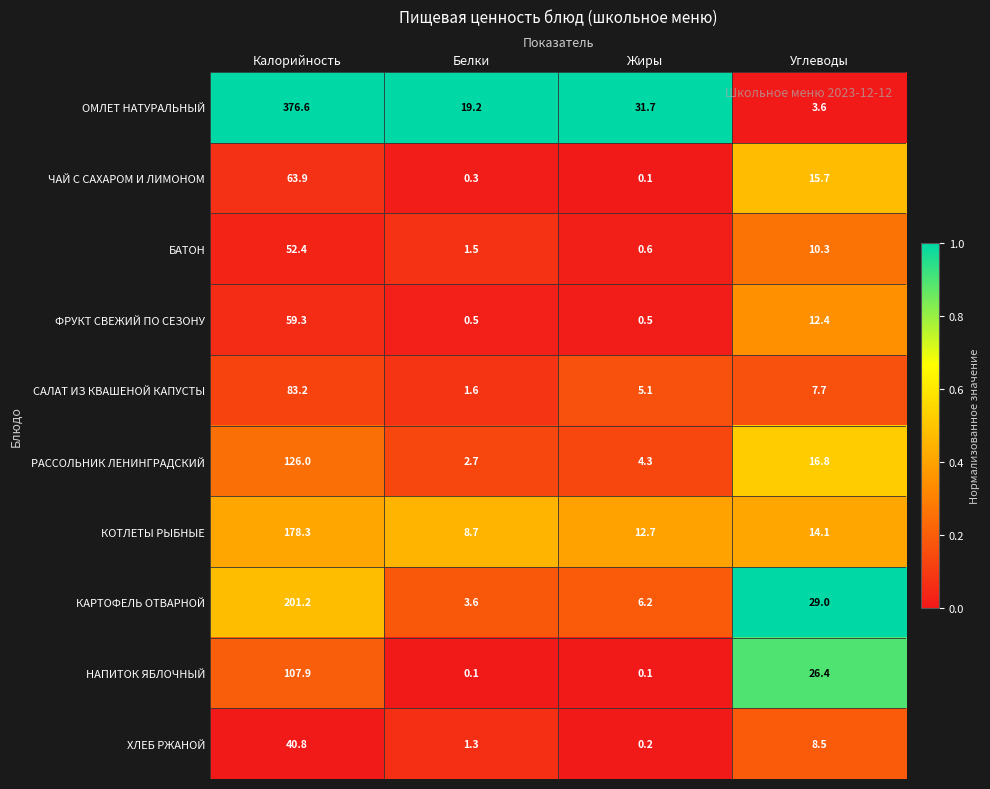

What is the difference between the maximum and second lowest values in the ФРУКТ СВЕЖИЙ ПО СЕЗОНУ series?

58.8